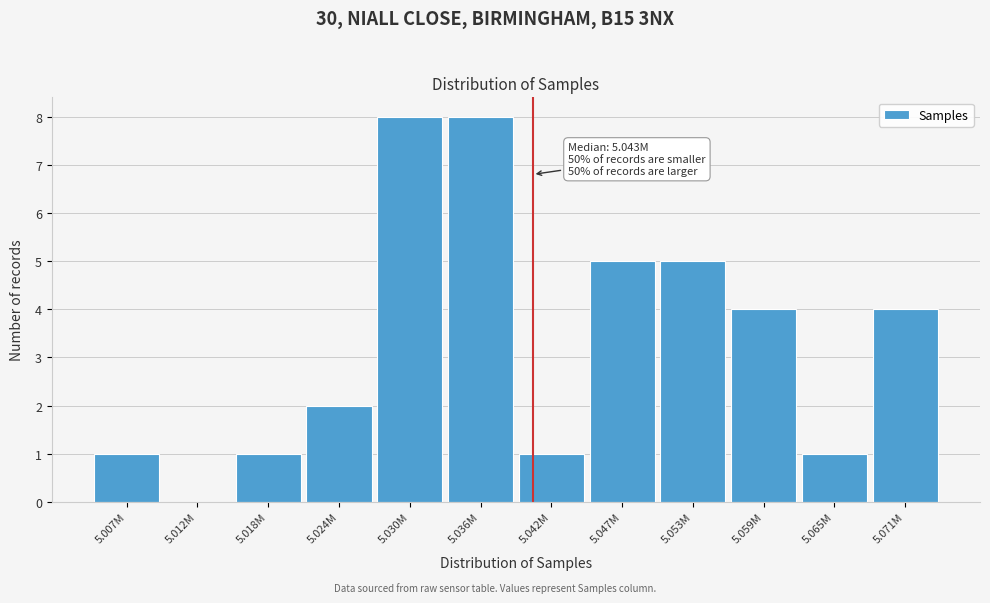

Reading right to left, transcribe all the data shown in this chart.

5.071M=4	5.065M=1	5.059M=4	5.053M=5	5.047M=5	5.042M=1	5.036M=8	5.030M=8	5.024M=2	5.018M=1	5.012M=0	5.007M=1